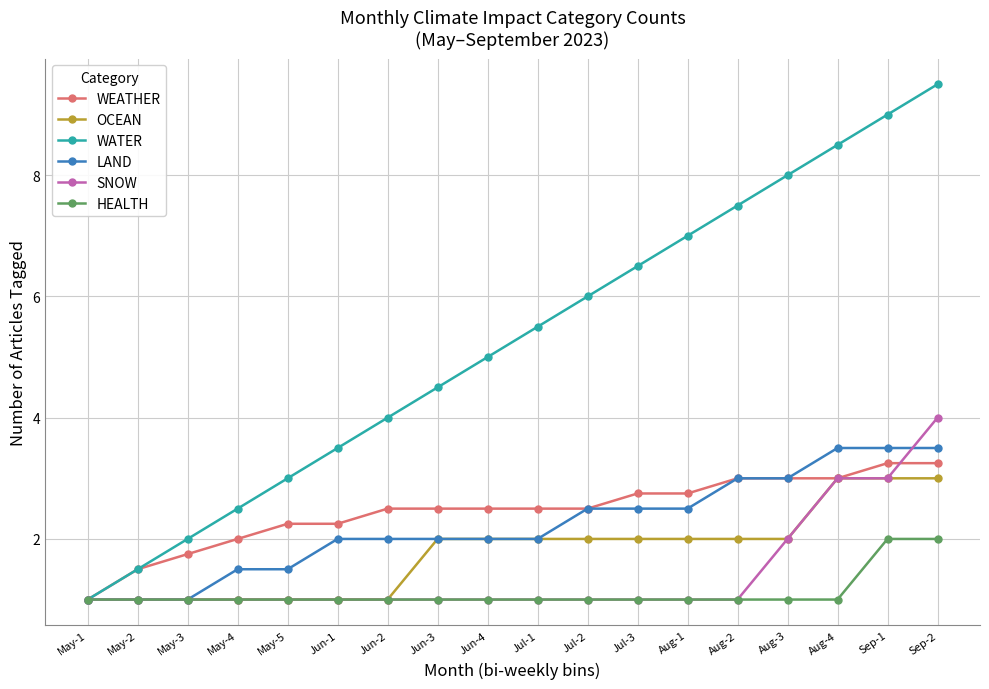

What is the maximum value shown in the chart?

9.5